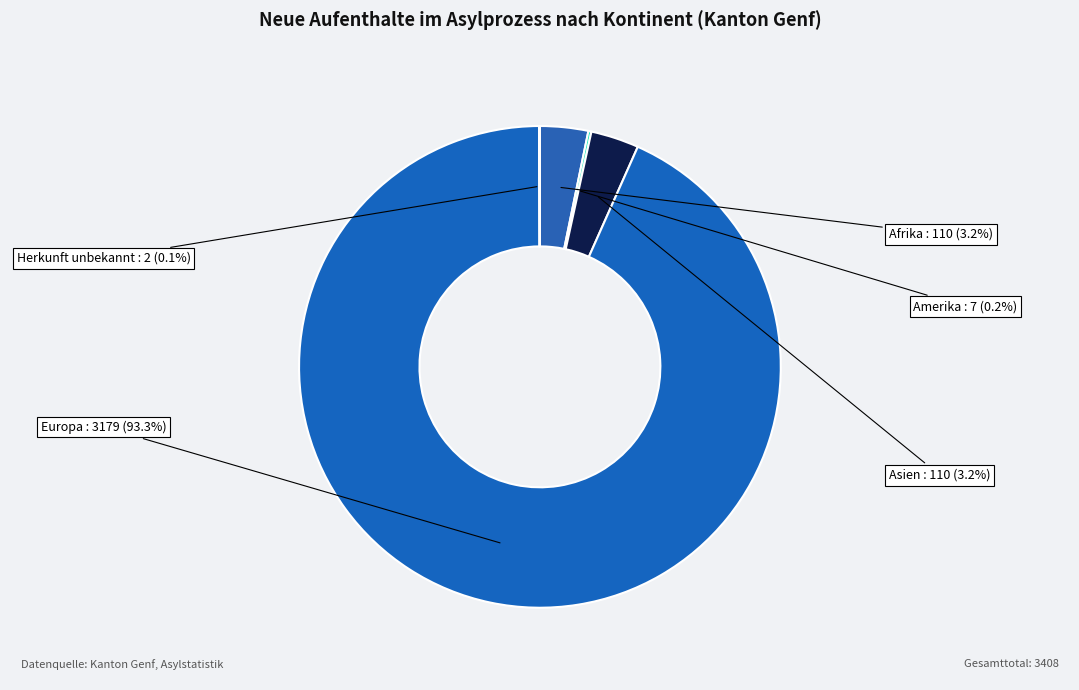

How many slices are in this pie chart?

5